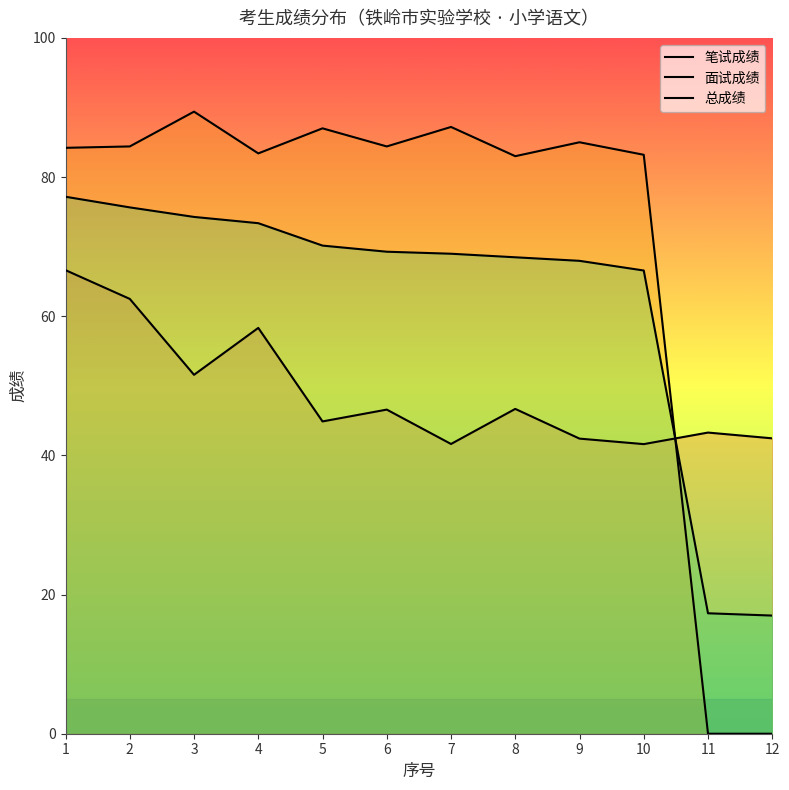

What is the difference between the highest and lowest values at 11?

43.3